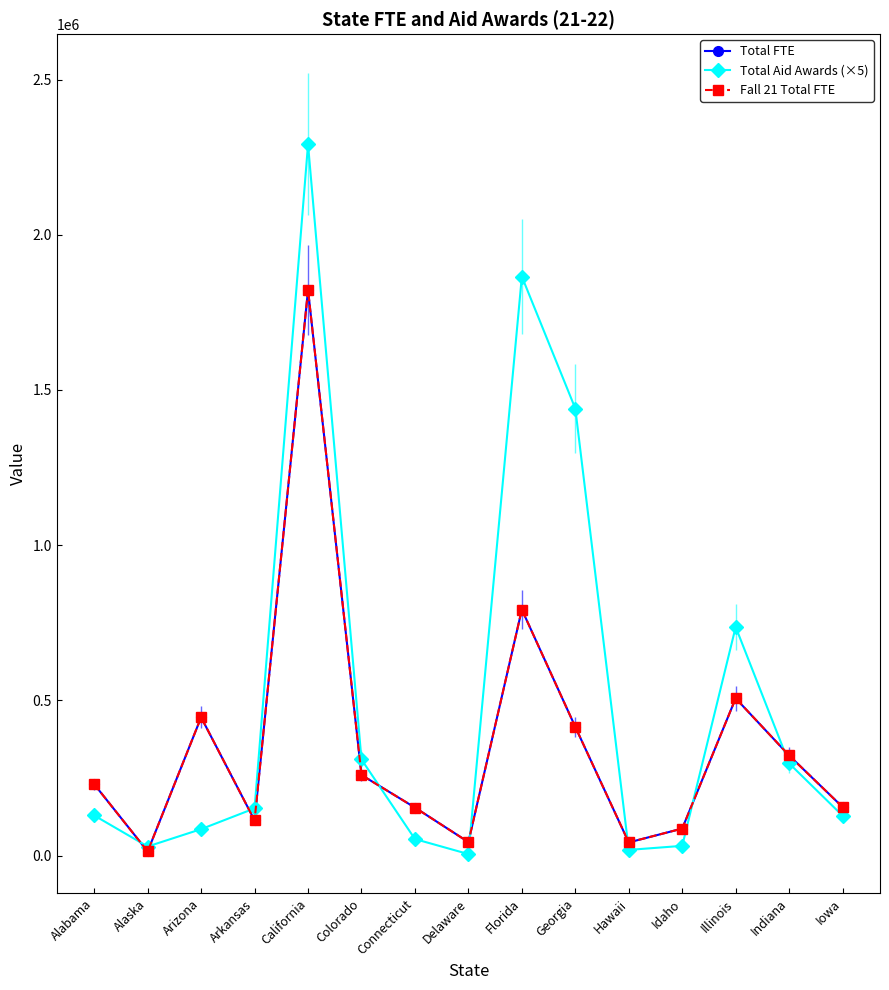

At how many categories does at least one series exceed 1352002?

3